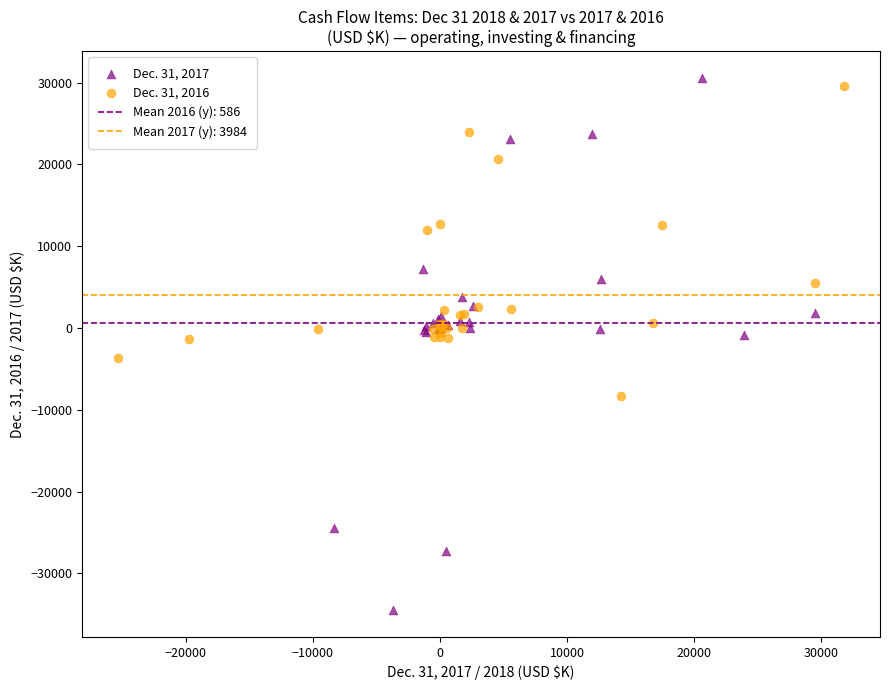

Which series contains the lowest Y value?

Dec. 31, 2017